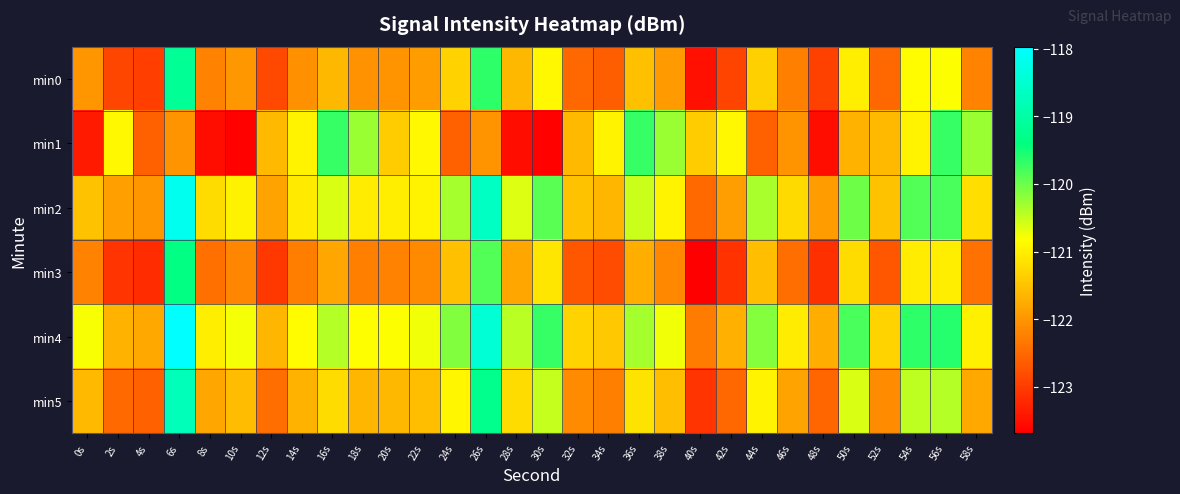

Reading left to right, what are all the values shown in this chart?

min0: 0s=-122.0	2s=-122.9	4s=-123.0	6s=-119.2	8s=-122.2	10s=-122.0	12s=-122.9	14s=-122.1	16s=-121.6	18s=-122.0	20s=-122.0	22s=-121.9	24s=-121.3	26s=-119.6	28s=-121.6	30s=-120.9	32s=-122.5	34s=-122.6	36s=-121.5	38s=-121.9	40s=-123.5	42s=-122.9	44s=-121.3	46s=-122.2	48s=-122.9	50s=-121.0	52s=-122.5	54s=-120.9	56s=-120.8	58s=-122.2
min1: 0s=-123.4	2s=-120.9	4s=-122.6	6s=-122.0	8s=-123.5	10s=-123.7	12s=-121.6	14s=-120.9	16s=-119.7	18s=-120.3	20s=-121.4	22s=-120.9	24s=-122.6	26s=-122.0	28s=-123.5	30s=-123.7	32s=-121.6	34s=-120.9	36s=-119.7	38s=-120.3	40s=-121.4	42s=-120.9	44s=-122.6	46s=-122.0	48s=-123.5	50s=-121.7	52s=-121.6	54s=-120.9	56s=-119.7	58s=-120.3
min2: 0s=-121.5	2s=-121.9	4s=-122.0	6s=-118.2	8s=-121.2	10s=-121.0	12s=-121.9	14s=-121.1	16s=-120.6	18s=-121.0	20s=-121.0	22s=-120.9	24s=-120.3	26s=-118.6	28s=-120.6	30s=-119.9	32s=-121.5	34s=-121.6	36s=-120.5	38s=-120.9	40s=-122.5	42s=-121.9	44s=-120.3	46s=-121.2	48s=-121.9	50s=-120.0	52s=-121.5	54s=-119.9	56s=-119.8	58s=-121.2
min3: 0s=-122.2	2s=-123.1	4s=-123.2	6s=-119.4	8s=-122.4	10s=-122.2	12s=-123.1	14s=-122.3	16s=-121.8	18s=-122.2	20s=-122.2	22s=-122.1	24s=-121.5	26s=-119.8	28s=-121.8	30s=-121.1	32s=-122.7	34s=-122.8	36s=-121.7	38s=-122.1	40s=-123.7	42s=-123.1	44s=-121.5	46s=-122.4	48s=-123.1	50s=-121.2	52s=-122.7	54s=-121.1	56s=-121.0	58s=-122.4
min4: 0s=-120.8	2s=-121.7	4s=-121.8	6s=-118.0	8s=-121.0	10s=-120.8	12s=-121.7	14s=-120.9	16s=-120.4	18s=-120.8	20s=-120.8	22s=-120.7	24s=-120.1	26s=-118.4	28s=-120.4	30s=-119.7	32s=-121.3	34s=-121.4	36s=-120.3	38s=-120.7	40s=-122.3	42s=-121.7	44s=-120.1	46s=-121.0	48s=-121.7	50s=-119.8	52s=-121.3	54s=-119.7	56s=-119.6	58s=-121.0
min5: 0s=-121.6	2s=-122.5	4s=-122.6	6s=-118.8	8s=-121.8	10s=-121.6	12s=-122.5	14s=-121.7	16s=-121.2	18s=-121.6	20s=-121.6	22s=-121.5	24s=-120.9	26s=-119.2	28s=-121.2	30s=-120.5	32s=-122.1	34s=-122.2	36s=-121.1	38s=-121.5	40s=-123.1	42s=-122.5	44s=-120.9	46s=-121.8	48s=-122.5	50s=-120.6	52s=-122.1	54s=-120.5	56s=-120.4	58s=-121.8